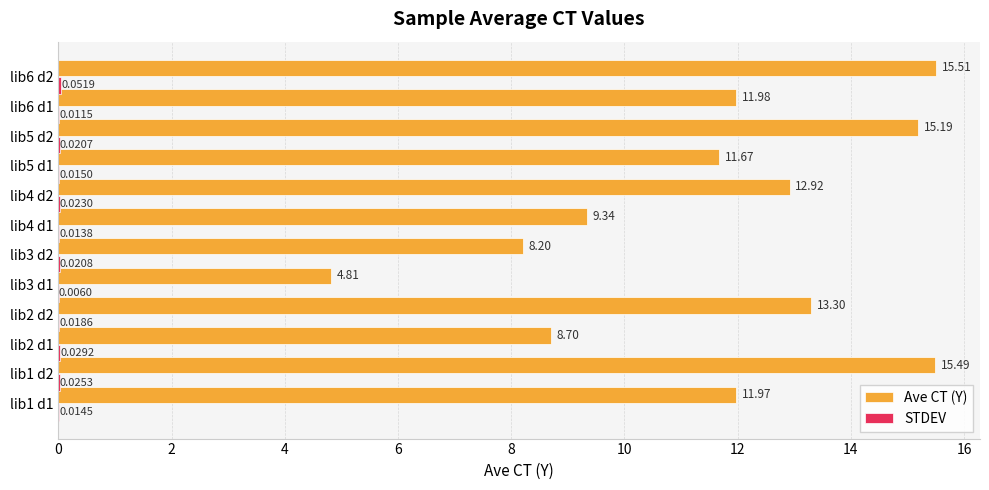

What is the sum of all Ave CT (Y) values?

139.1